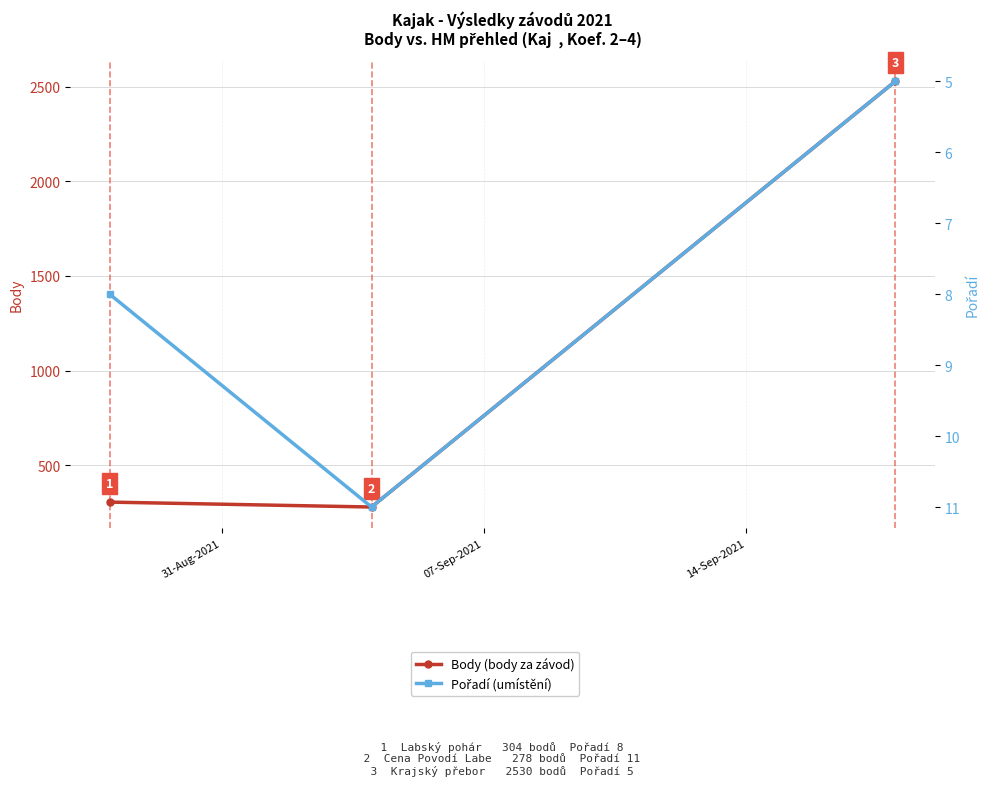

Reading left to right, list all the values displayed in this chart.

Body (body za závod): 304	278	2530
Pořadí (umístění): 8	11	5